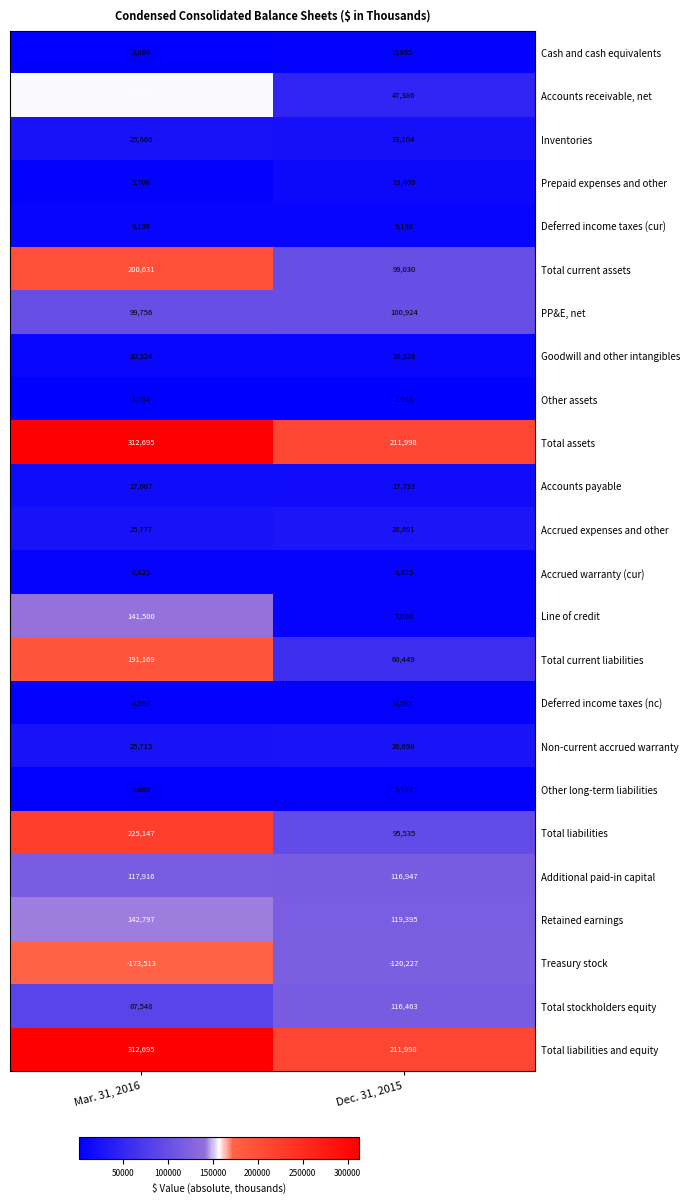

What is the approximate value of Treasury stock at Mar. 31, 2016?

-173513